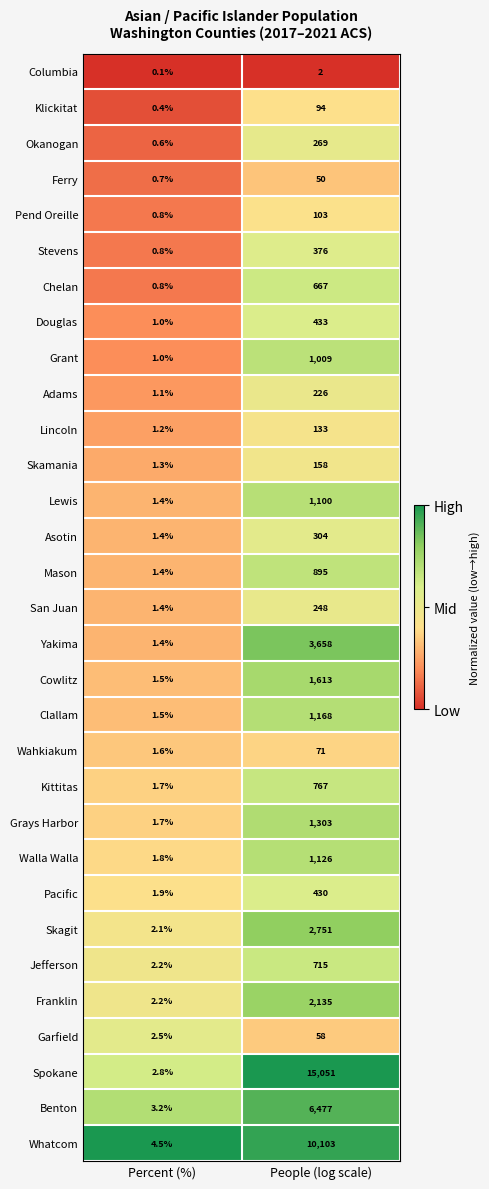

What is the sum of all Klickitat values?

94.4